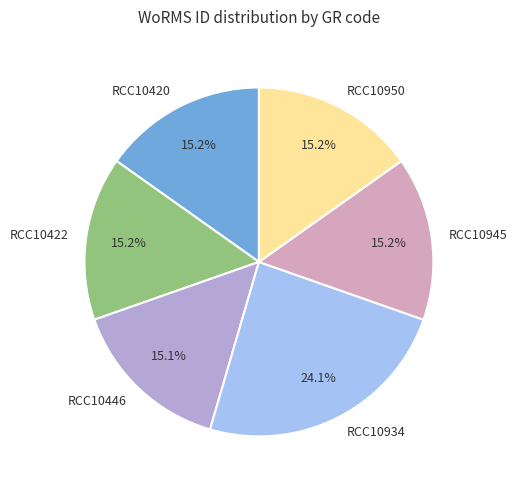

To the nearest percent, what is the difference between the RCC10934 and RCC10446 slice percentages?

9%